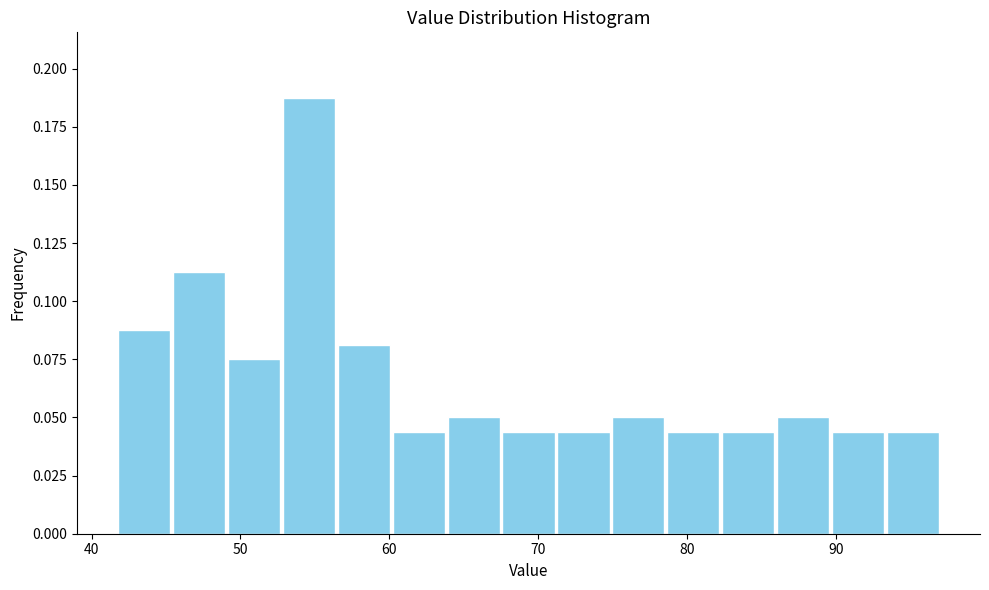

Read against the x-axis, roughly where is the centre of the tallest bar?

55